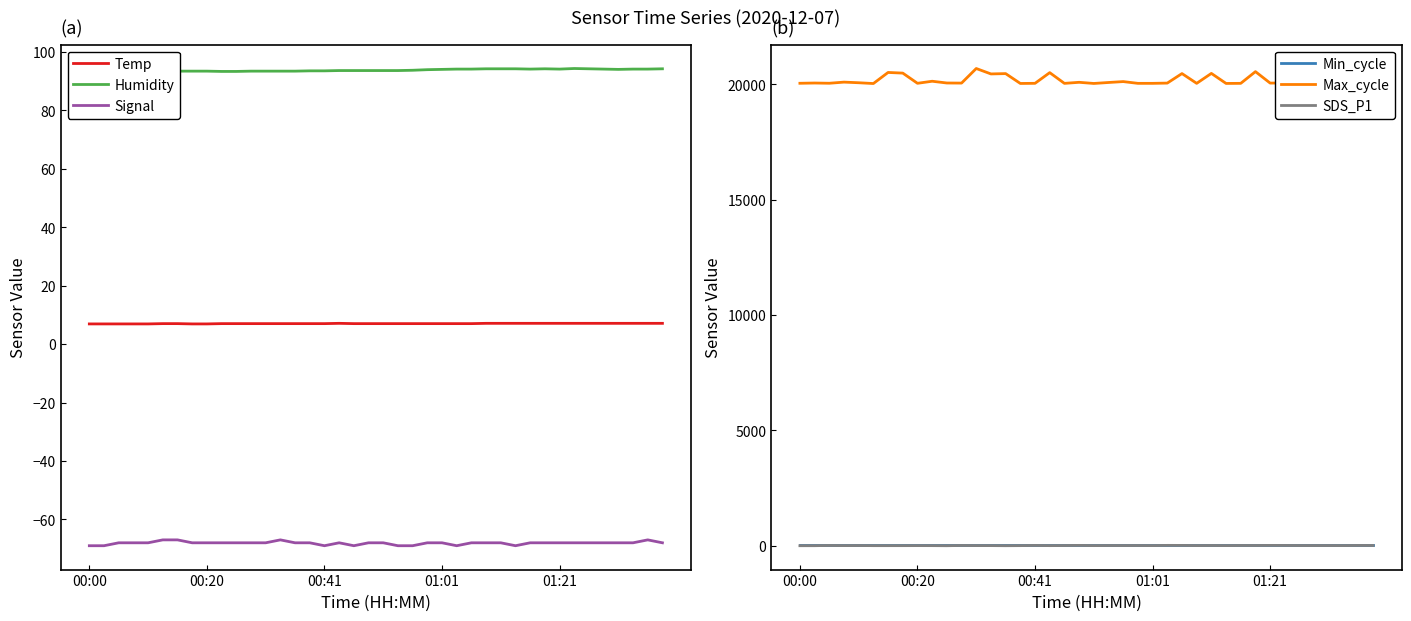

At 34, list the series in order from smallest to largest.

Signal, Temp, SDS_P1, Min_cycle, Humidity, Max_cycle